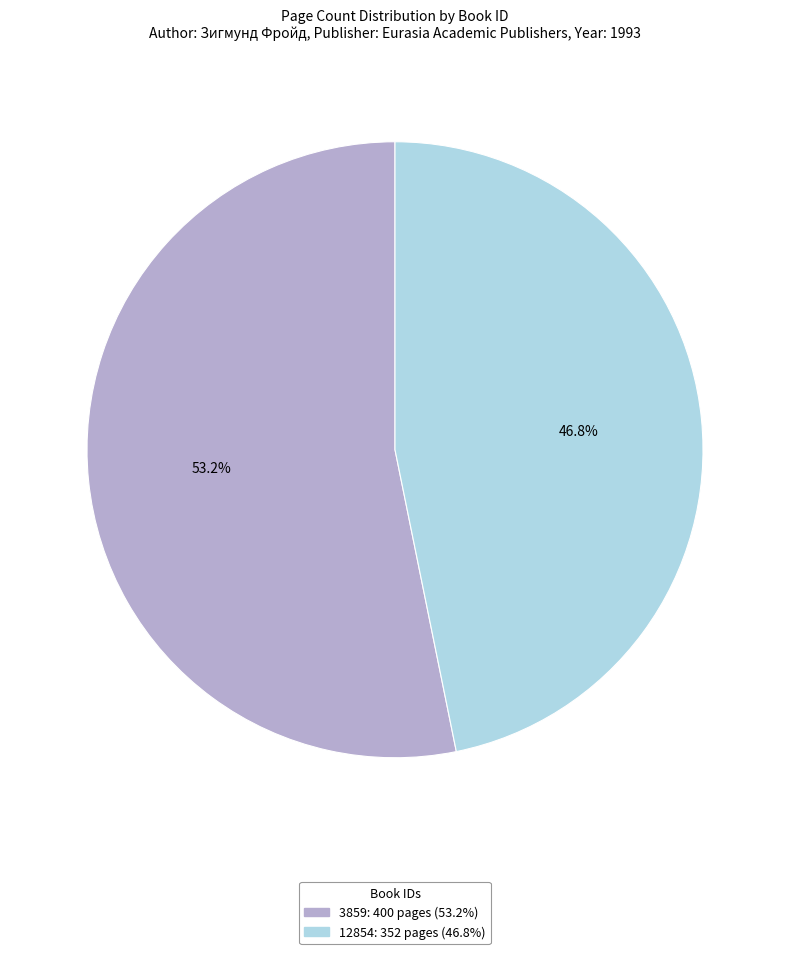

Is the sum of 3859 and 12854 greater than half?

Yes